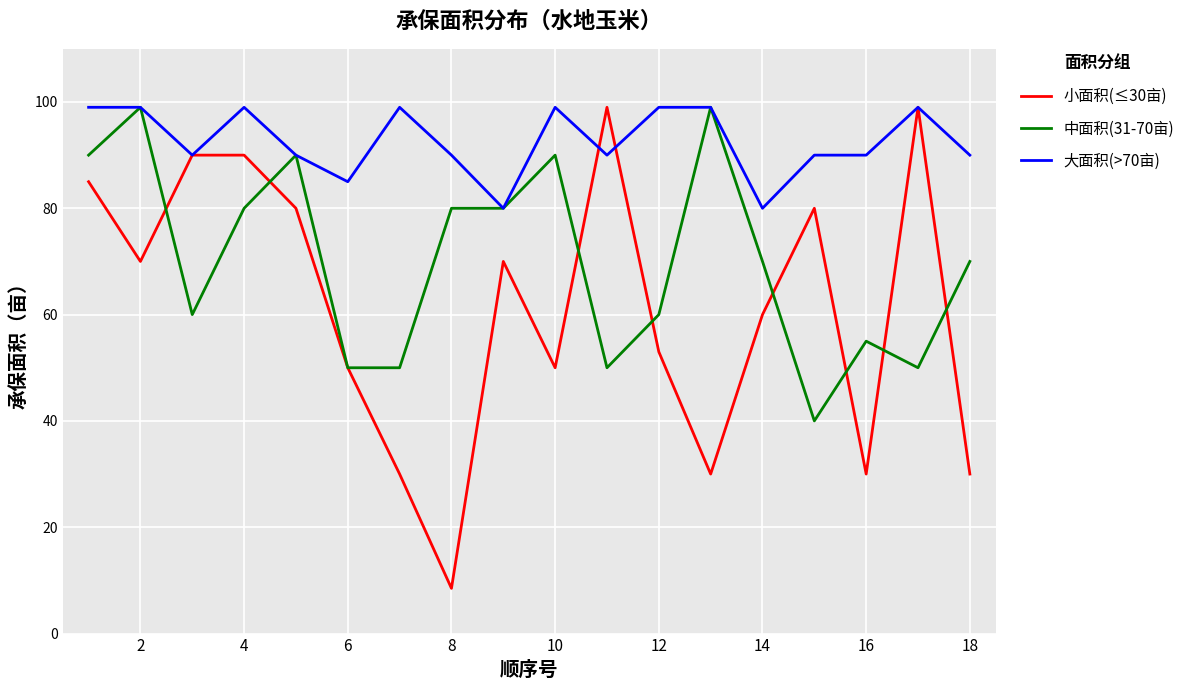

Which series has the largest total across all categories?

大面积(>70亩)